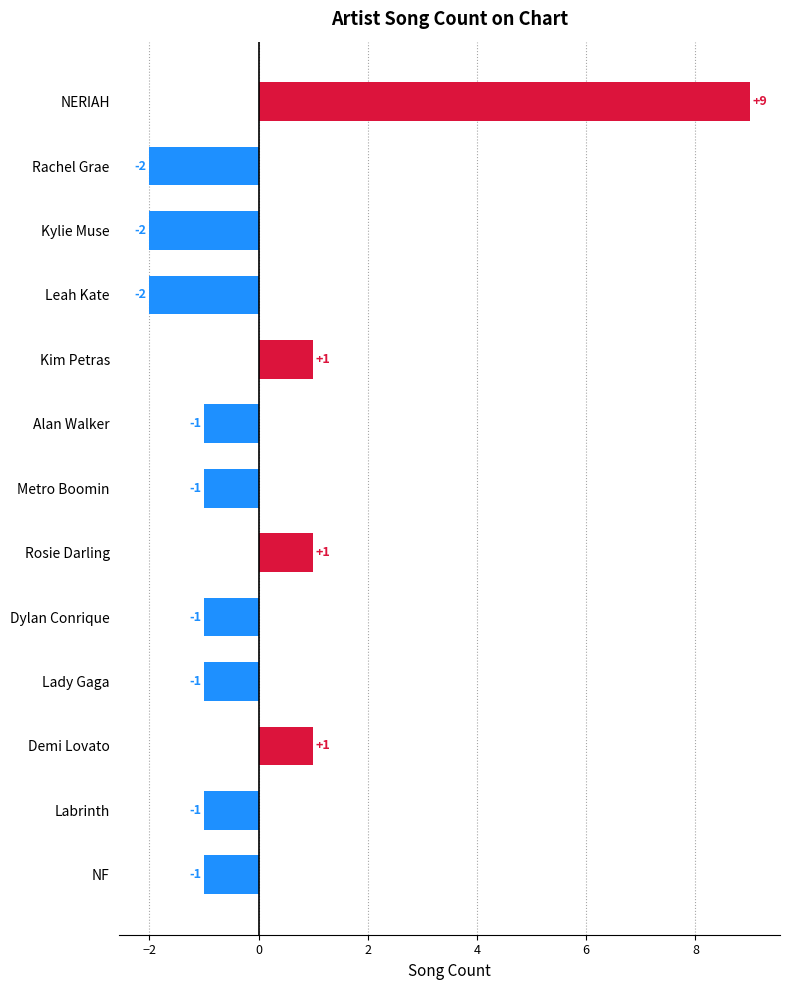

Reading top to bottom, extract all data points from this chart.

9	-2	-2	-2	1	-1	-1	1	-1	-1	1	-1	-1